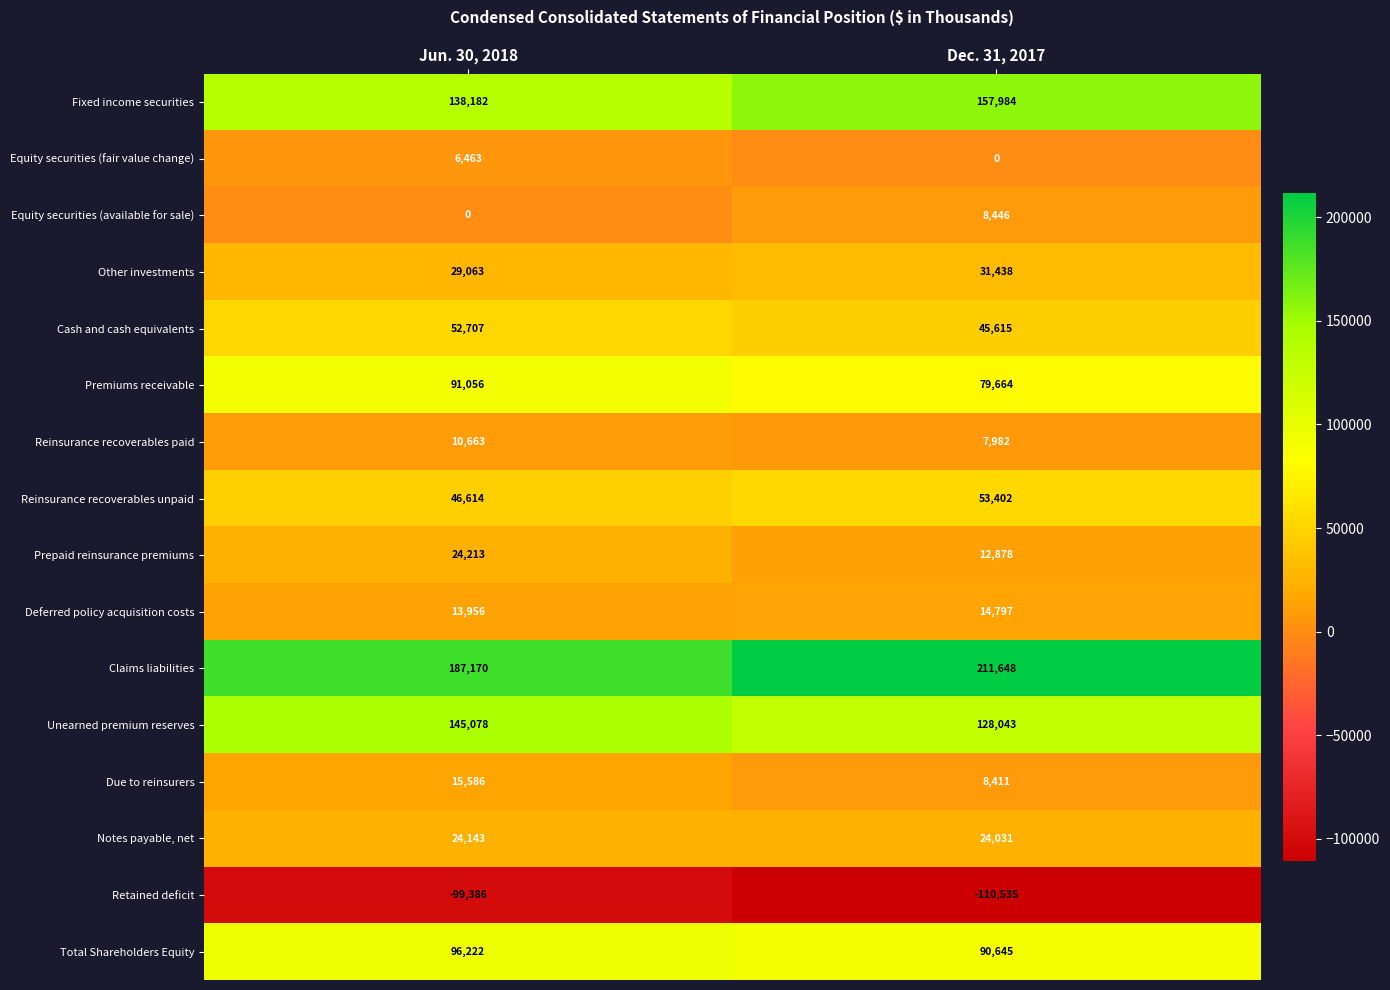

What is the difference between the highest and lowest values at Dec. 31, 2017?

322183